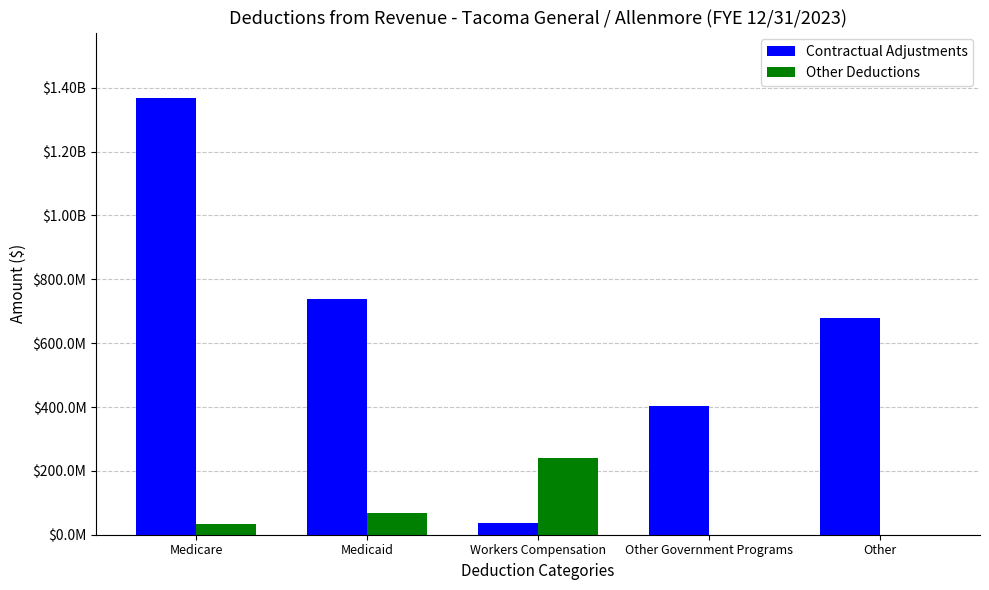

What is the spread (max minus min) of values at Medicaid?

669800577.6